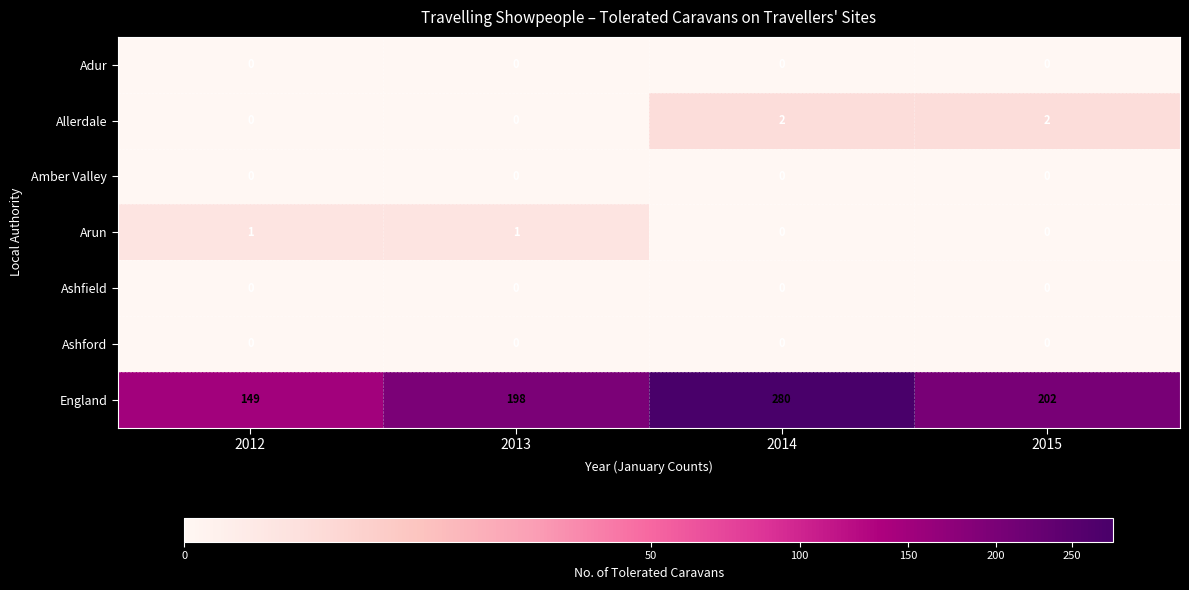

Reading right to left, extract all data points from this chart.

Adur: 2015=0	2014=0	2013=0	2012=0
Allerdale: 2015=2	2014=2	2013=0	2012=0
Amber Valley: 2015=0	2014=0	2013=0	2012=0
Arun: 2015=0	2014=0	2013=1	2012=1
Ashfield: 2015=0	2014=0	2013=0	2012=0
Ashford: 2015=0	2014=0	2013=0	2012=0
England: 2015=202	2014=280	2013=198	2012=149